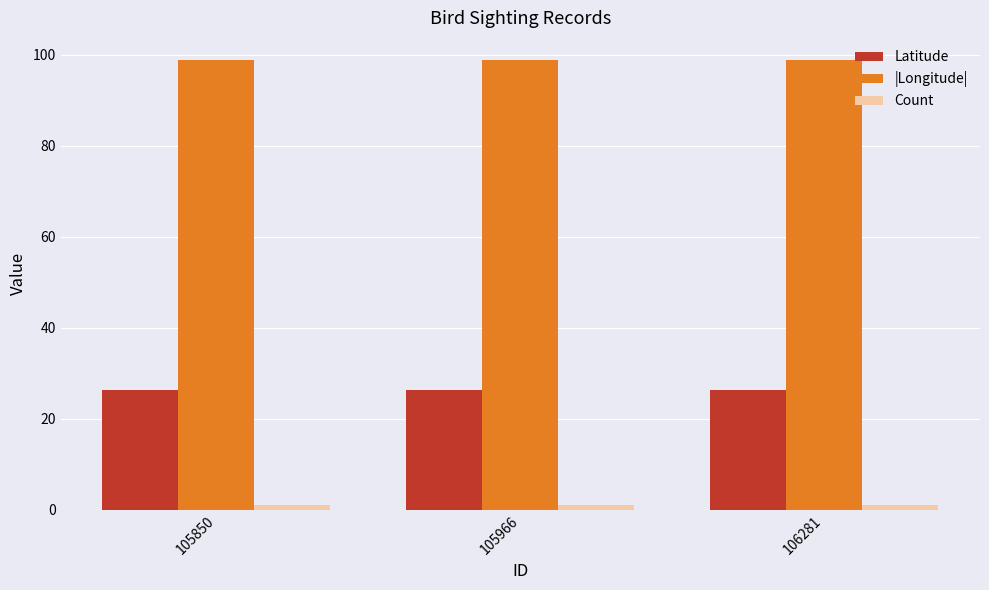

The Latitude series shows 26.4 at 106281. True or false?

True